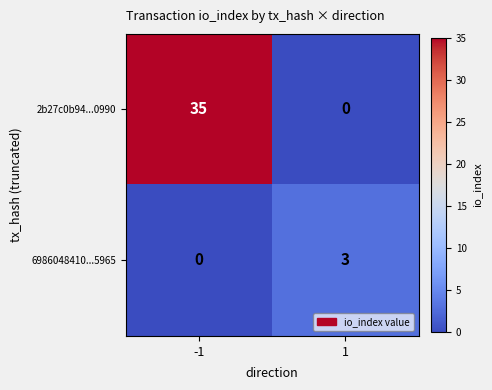

Rank the series by their maximum value, from lowest to highest.

6986048410...5965, 2b27c0b94...0990